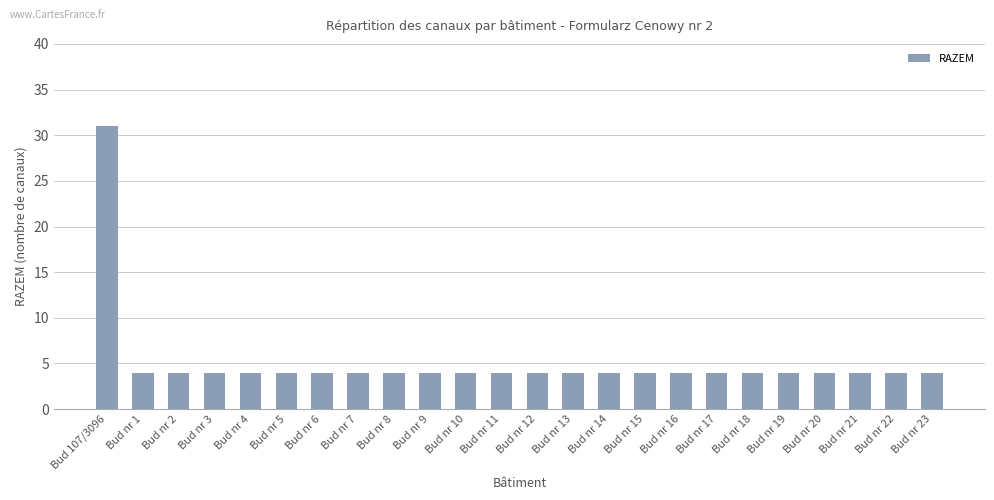

What is the difference between the maximum and second lowest values?

27